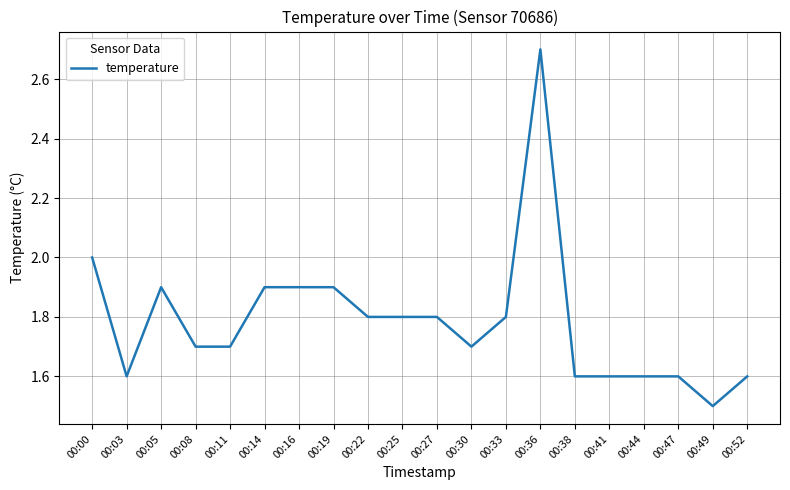

What is the change in value from 00:08 to 00:41?

-0.1